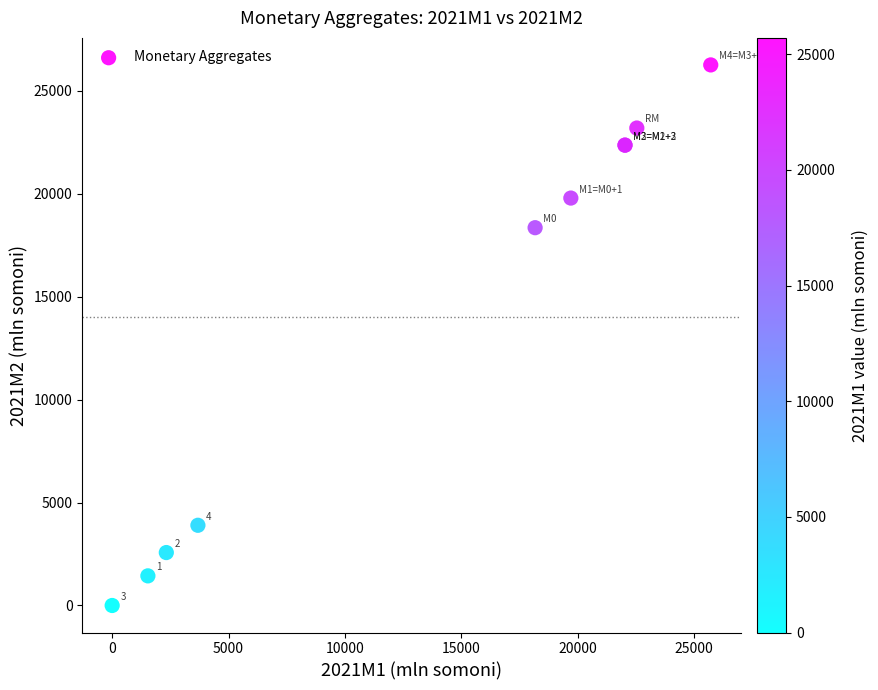

What Y value in the scatter plot is closest to 13123?

18344.0